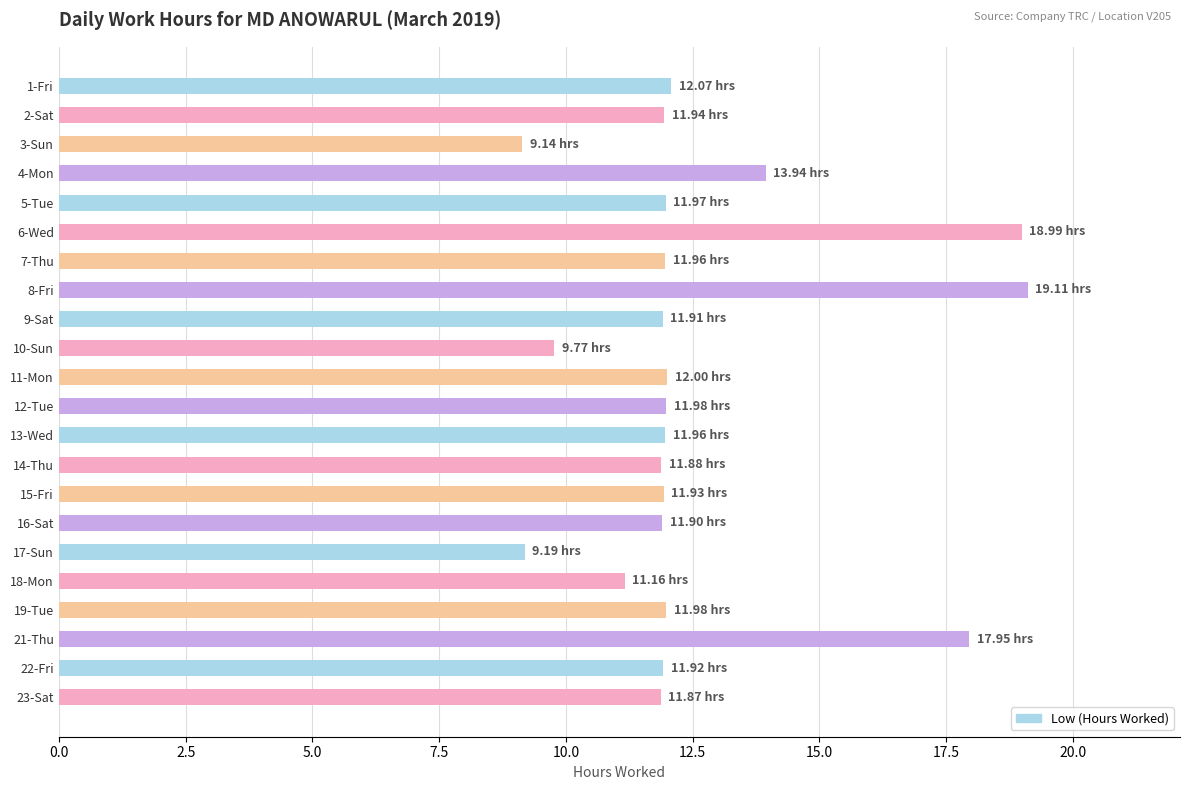

What is the difference between the values at 17-Sun and 21-Thu?

8.8